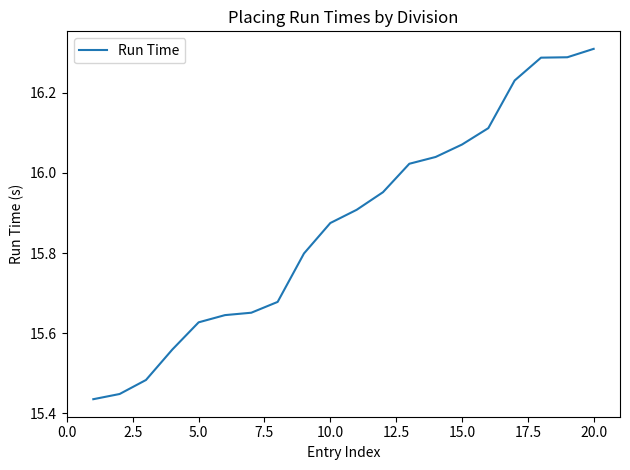

What is the value of the 5th point from the left?

15.6